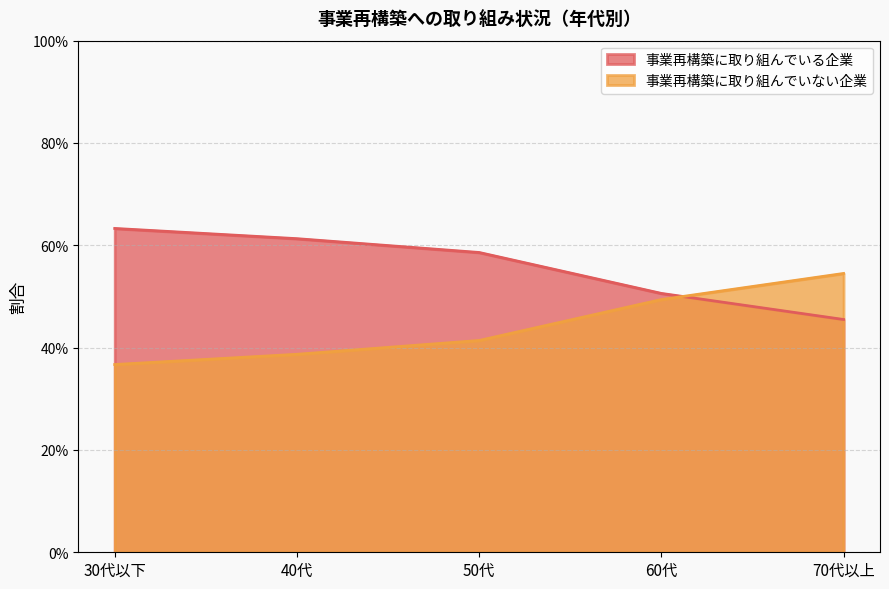

What is the difference between the maximum and minimum values in the 事業再構築に取り組んでいない企業 series?

0.2